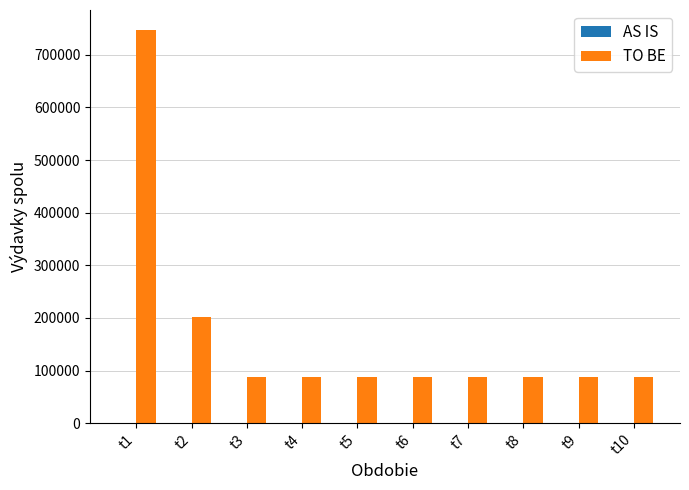

Are the bars horizontal?

No